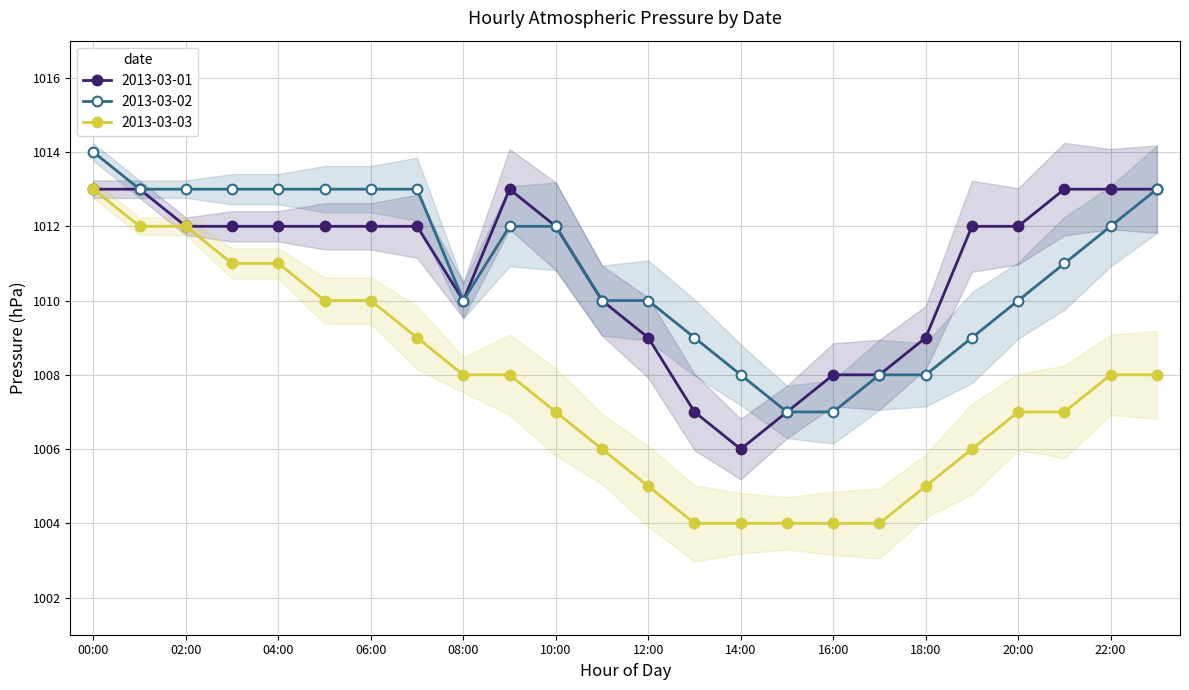

What is the value of the 2013-03-02 point at the 12th from the left?

1010